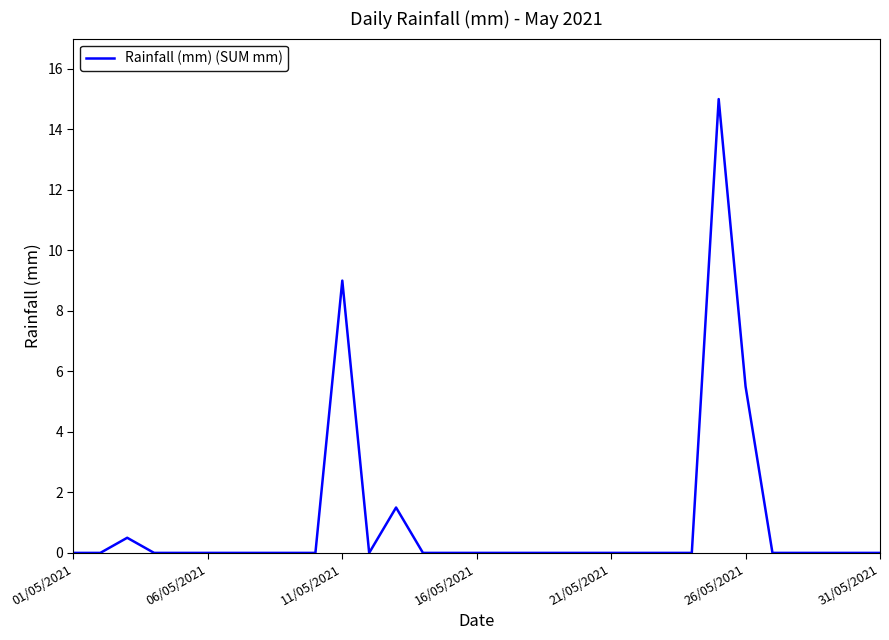

What is the greatest value displayed?

15.0